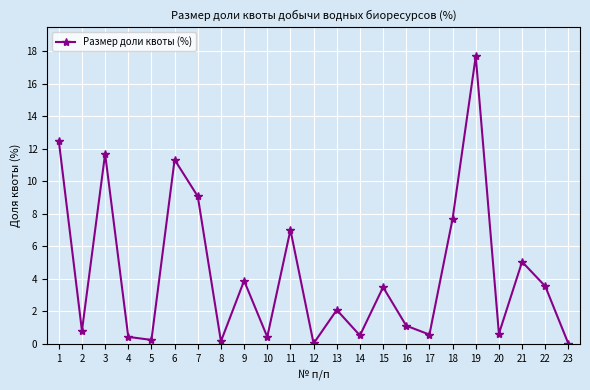

At which label is the value closest to 8?

18